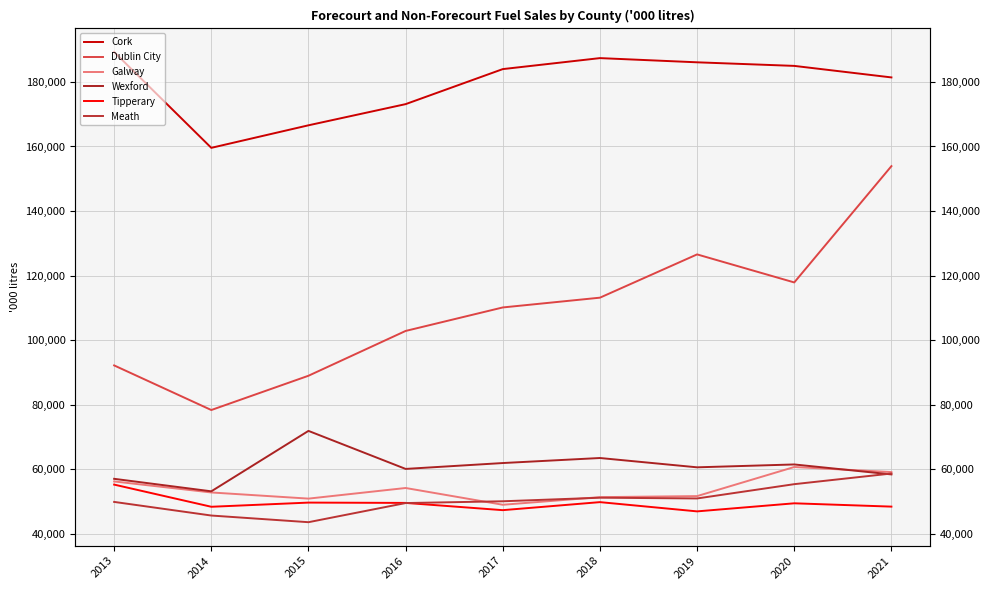

The value of Galway at 2020 is 60757. True or false?

True